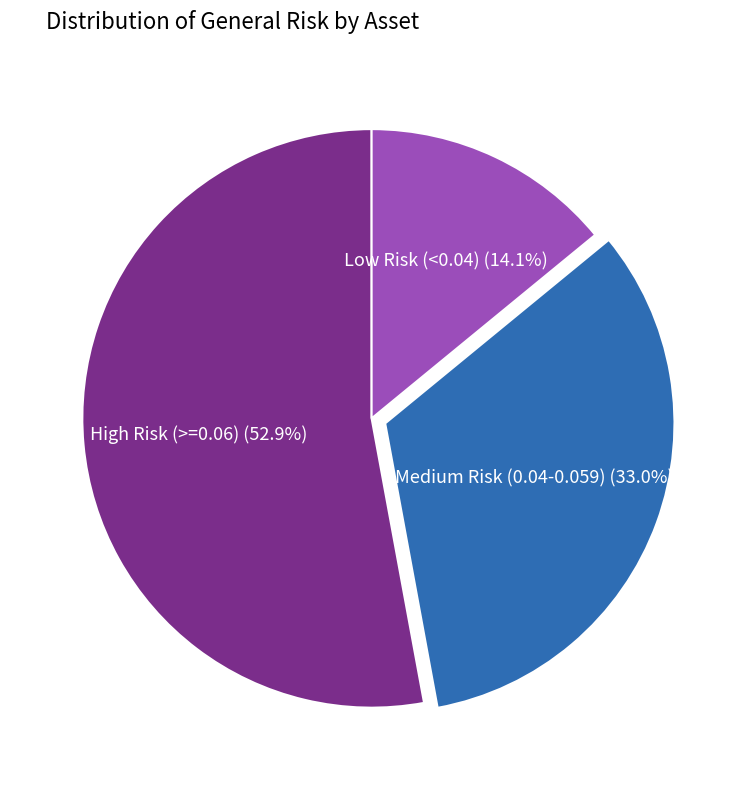

Is there any slice that represents more than half of the pie?

Yes